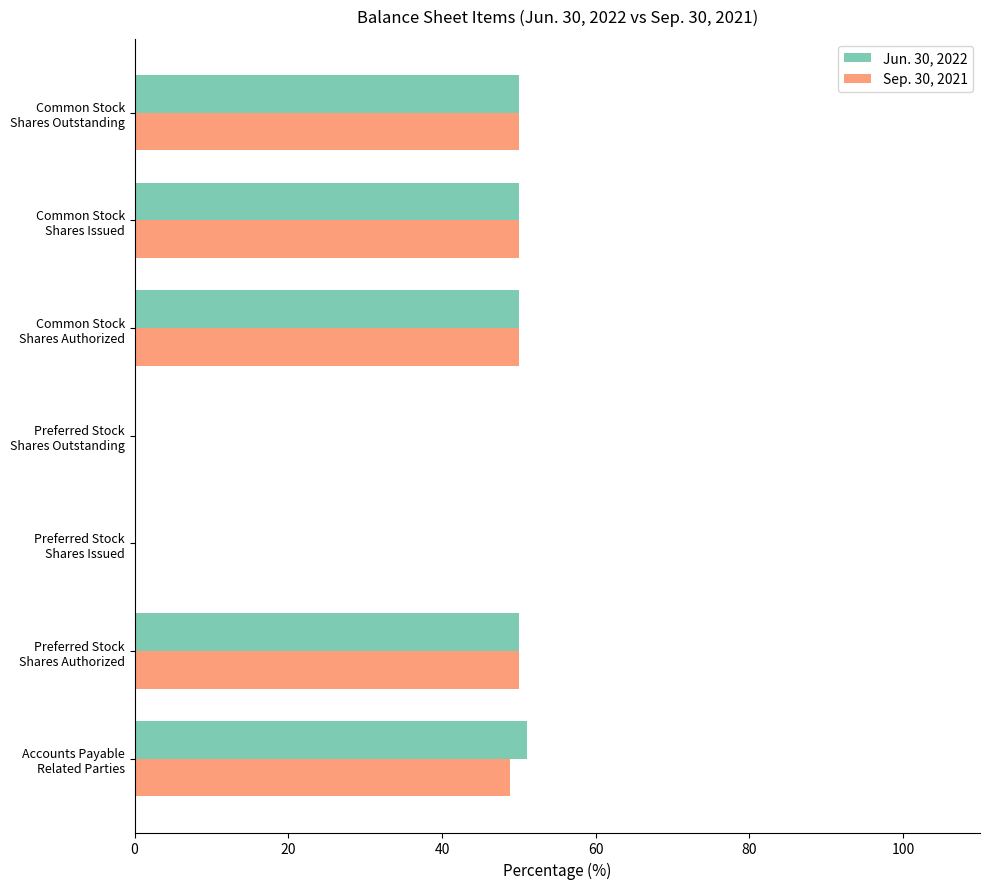

What is the maximum value for Sep. 30, 2021?

50.0